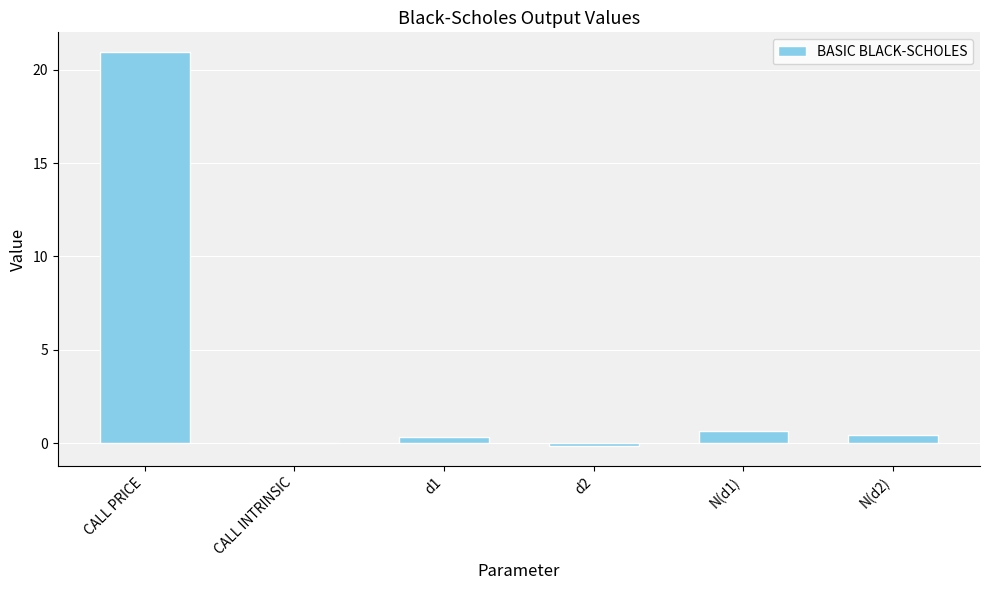

How many distinct data groups are displayed?

1